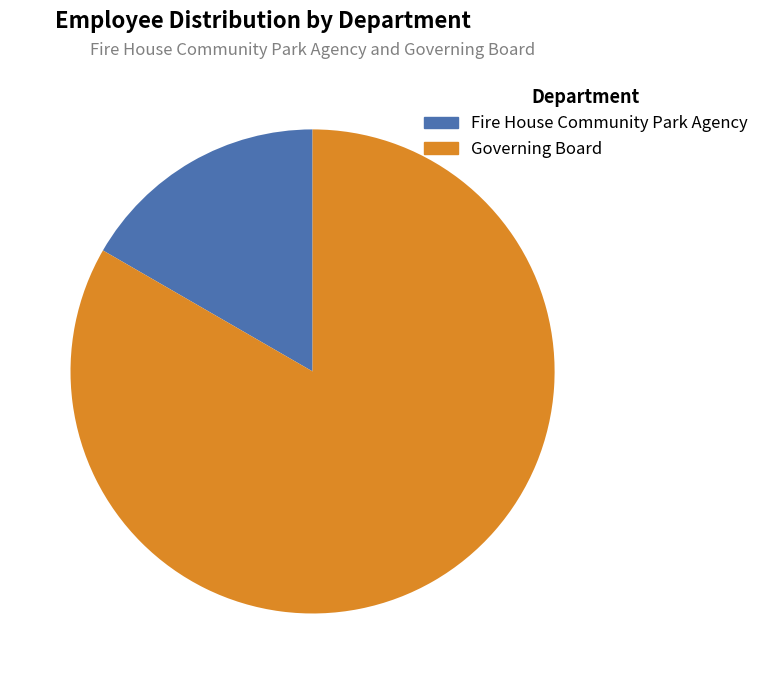

Does Governing Board represent more than half of the total?

Yes